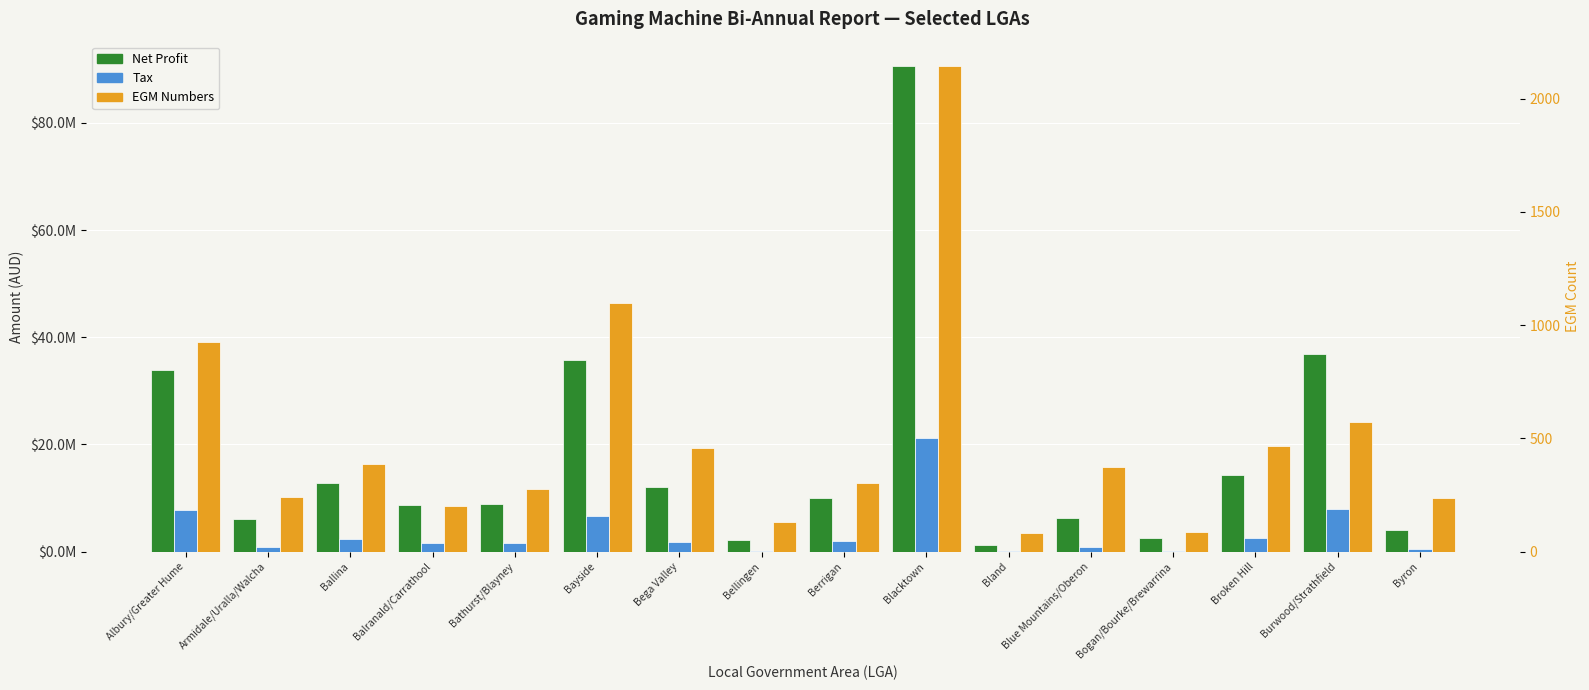

What is the label of the 5th bar from the right?

Blue Mountains/Oberon